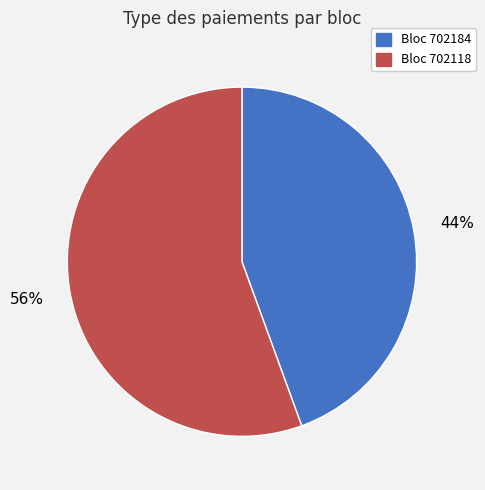

How many slices are in this pie chart?

2